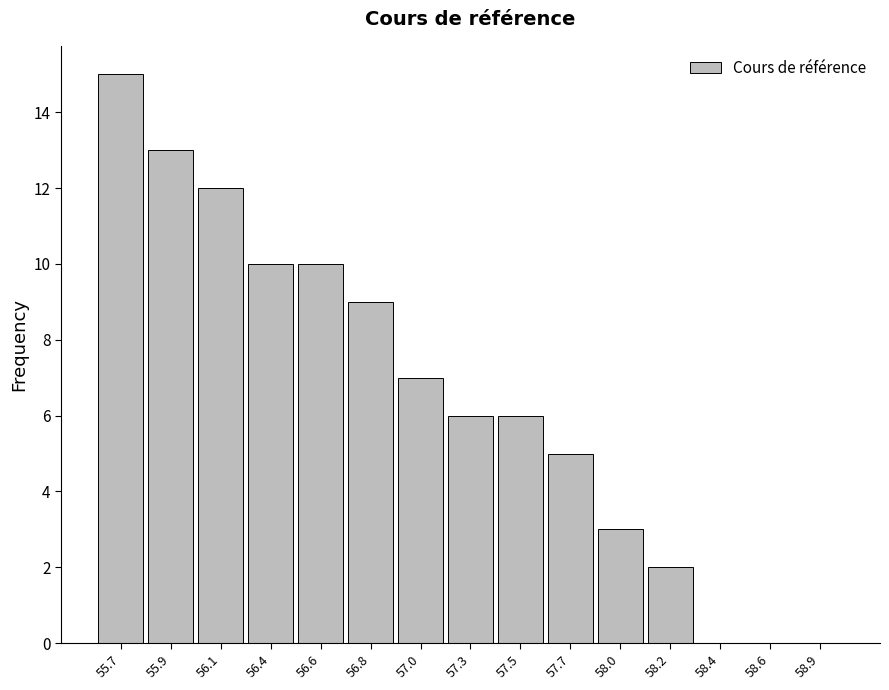

Reading right to left, transcribe all the data shown in this chart.

58.9=0	58.6=0	58.4=0	58.2=2	58.0=3	57.7=5	57.5=6	57.3=6	57.0=7	56.8=9	56.6=10	56.4=10	56.1=12	55.9=13	55.7=15